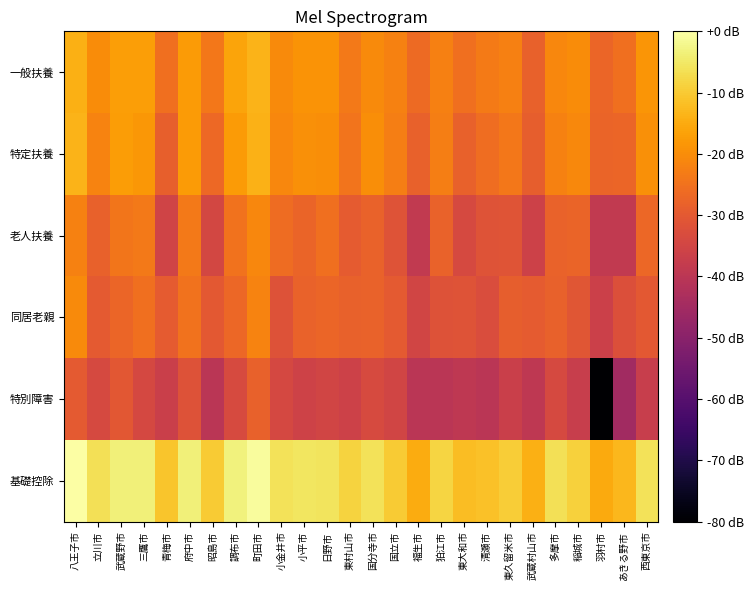

Which series has the widest spread of values?

特別障害